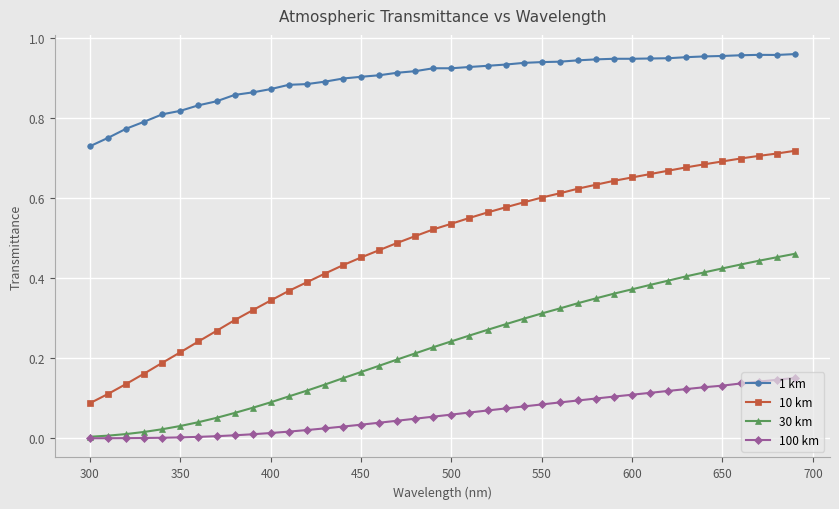

List the series in order of their overall mean, highest first.

1 km, 10 km, 30 km, 100 km